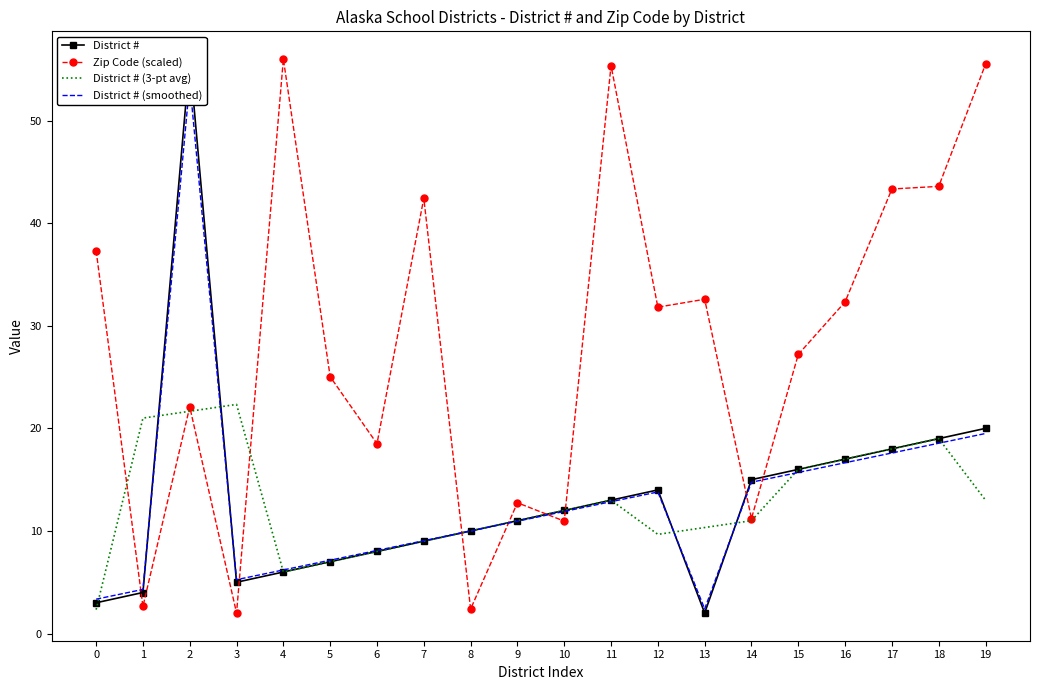

What is the value of the District # (3-pt avg) point at the 8th from the left?

9.0